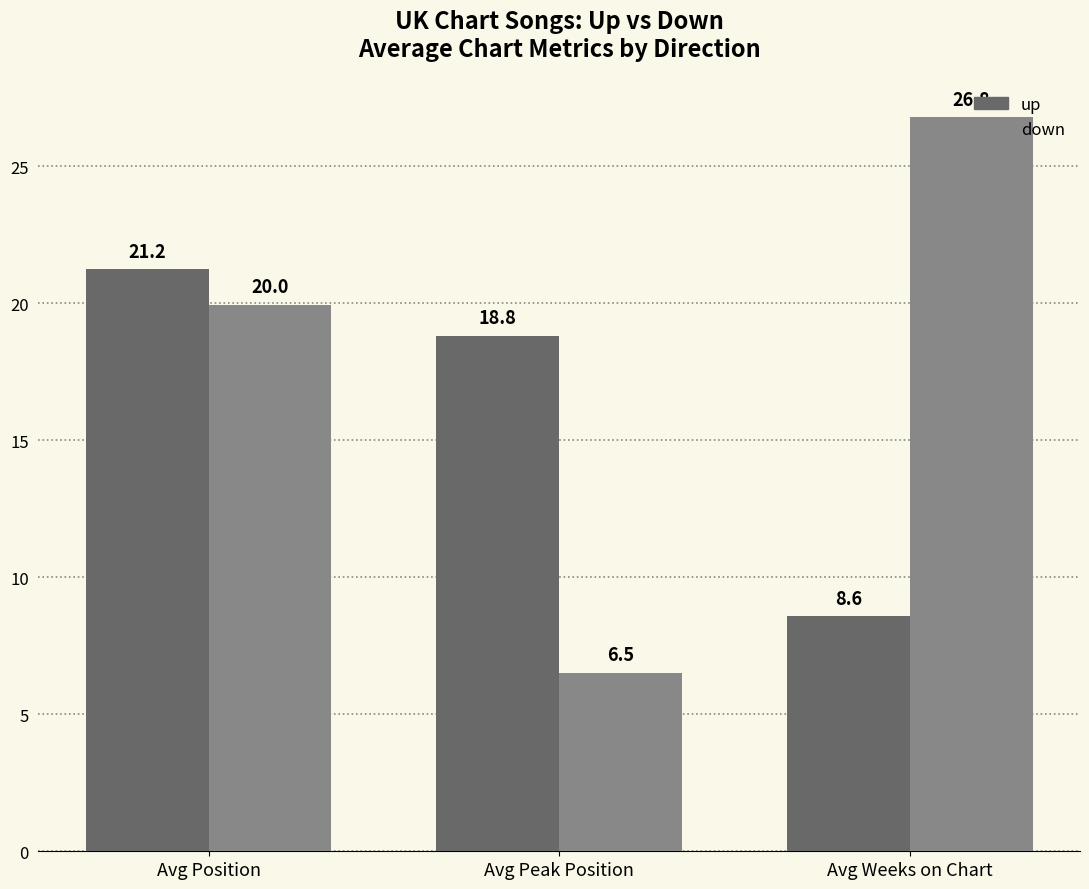

What is the spread (max minus min) of values at Avg Weeks on Chart?

18.2